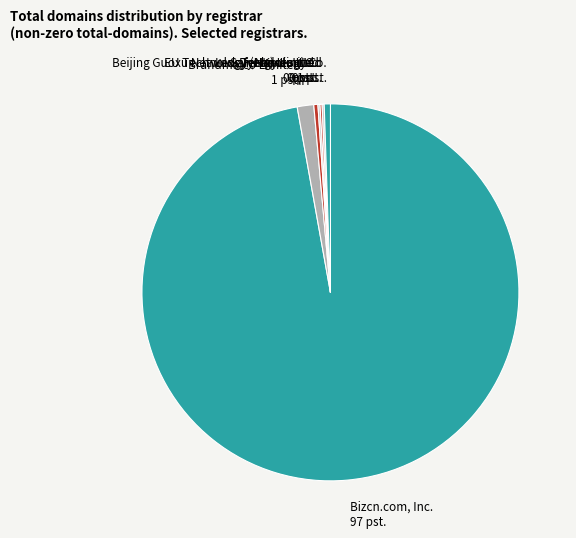

Combined, do Bizcn.com, Inc. 97 pst. and Brandma.co Limited 1 pst. account for over 50%?

Yes